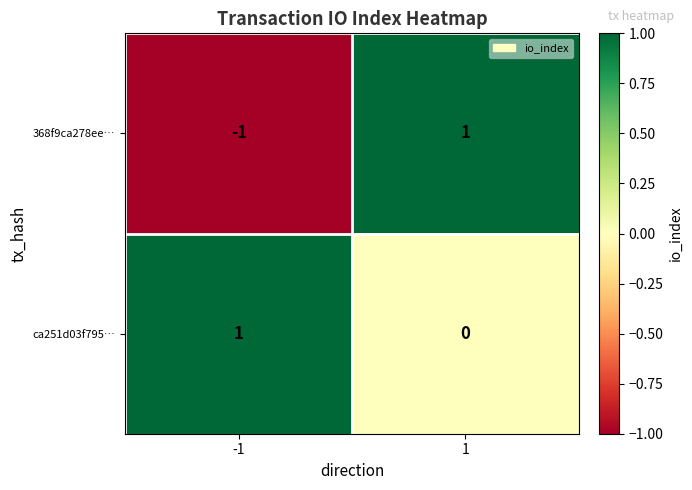

Which series has the widest spread of values?

368f9ca278ee…